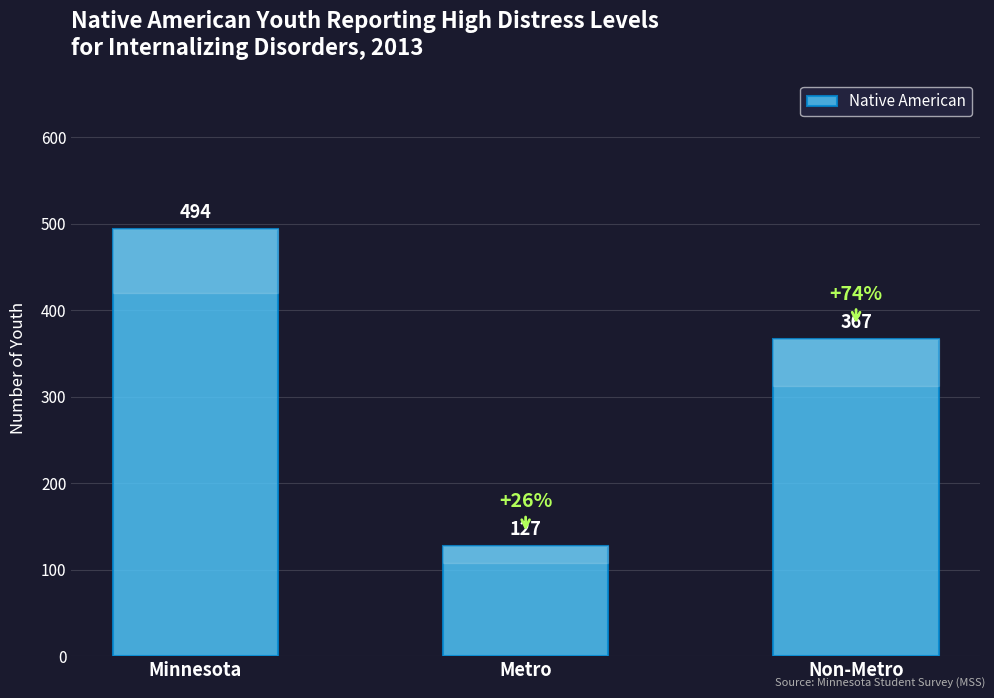

What is the difference between the maximum and minimum values?

367